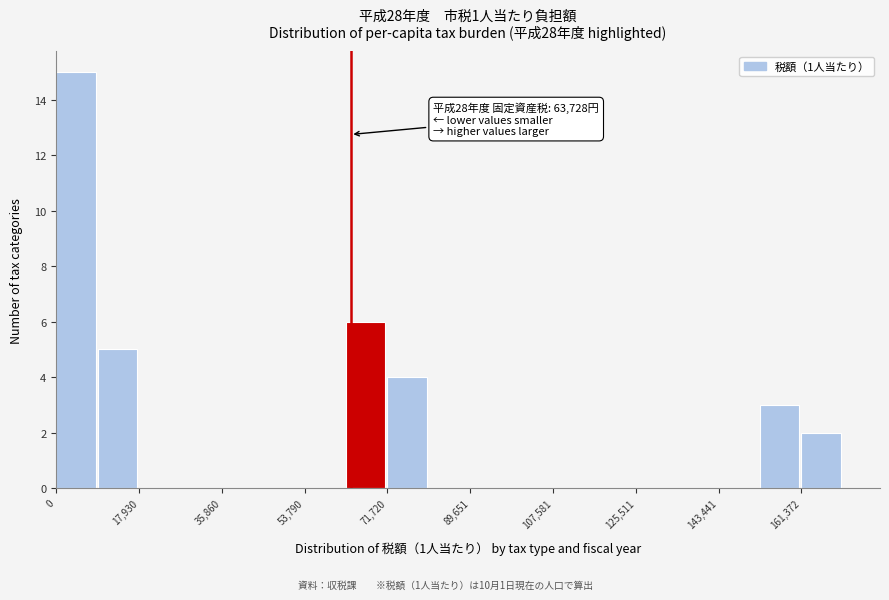

Over which range of the x-axis is the bar tallest?

0 to 8000